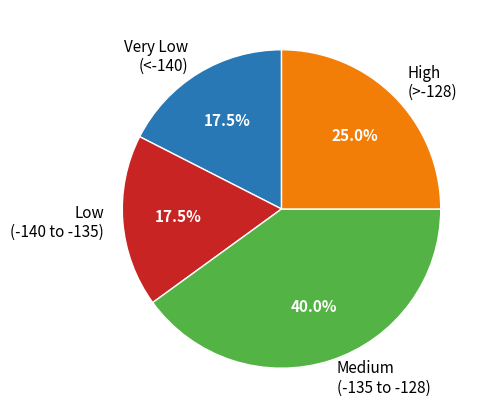

Does any single category account for the majority?

No